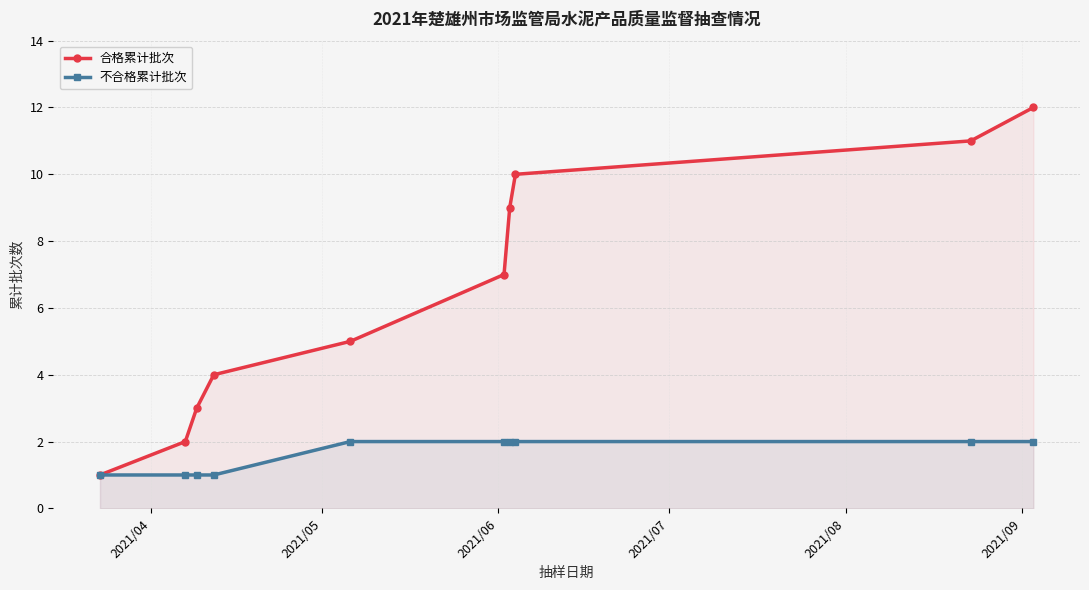

True or false: 不合格累计批次 and 合格累计批次 cross at least once.

False